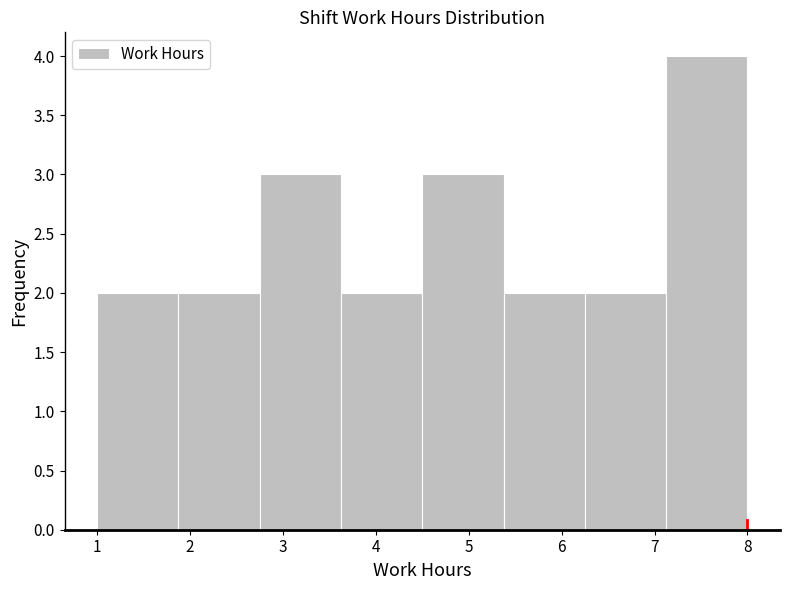

What is the height of the bar covering 7.1 to 8.0 on the x-axis? Neither the bar edges nor the heights are printed on the chart, so give them approximately, as read against the axes.

4